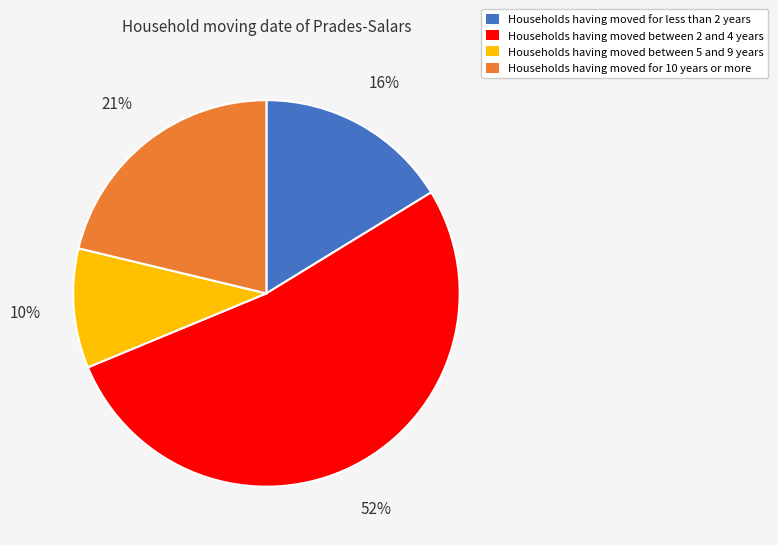

To the nearest percent, what is the average slice percentage?

25%